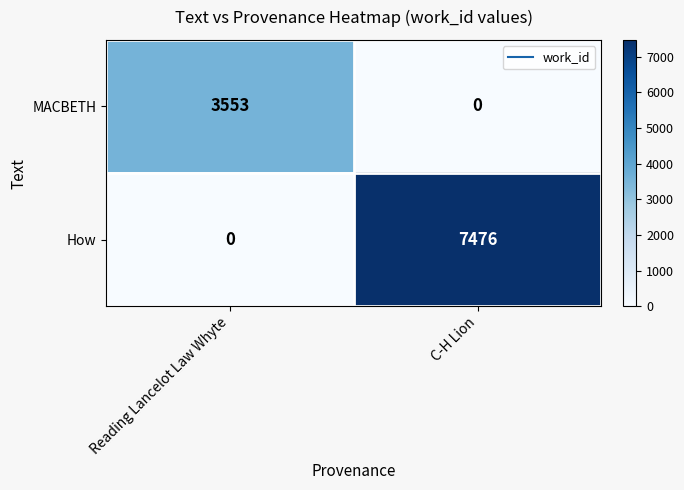

True or false: How has a value of 3386 at Reading Lancelot Law Whyte.

False